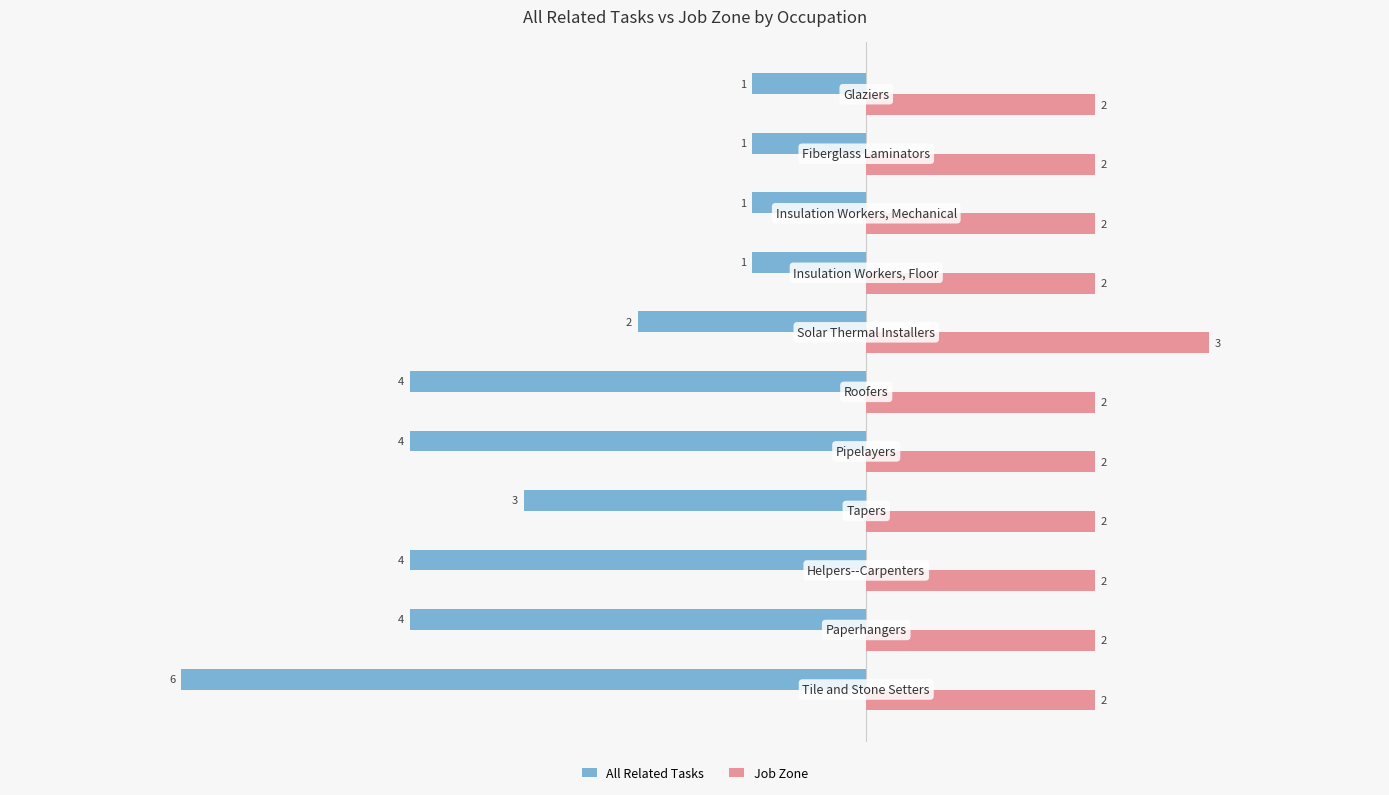

Which series has the largest total across all categories?

Job Zone